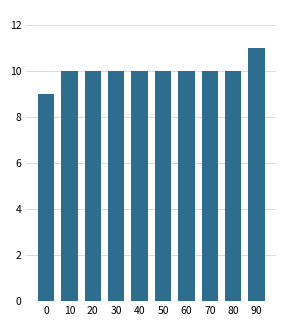

Reading left to right, extract all data points from this chart.

9	10	10	10	10	10	10	10	10	11